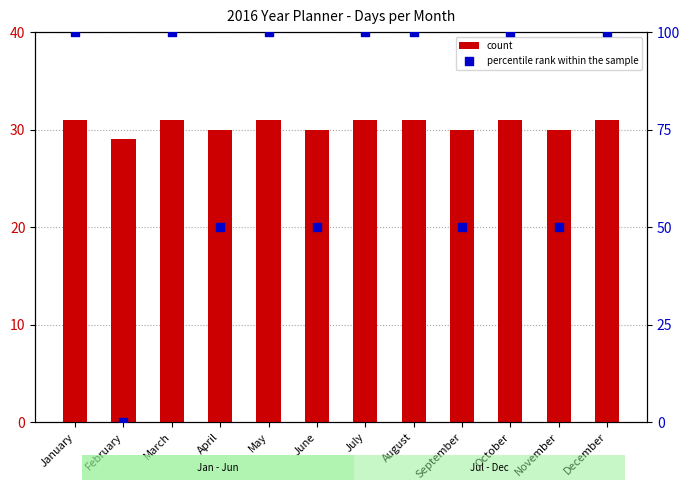

Which series reaches the minimum Y coordinate?

percentile rank within the sample